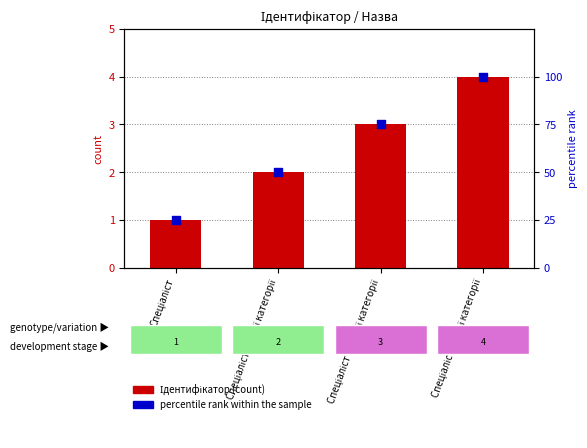

At which category is the sum across all series the highest?

Спеціаліст вищої категорії